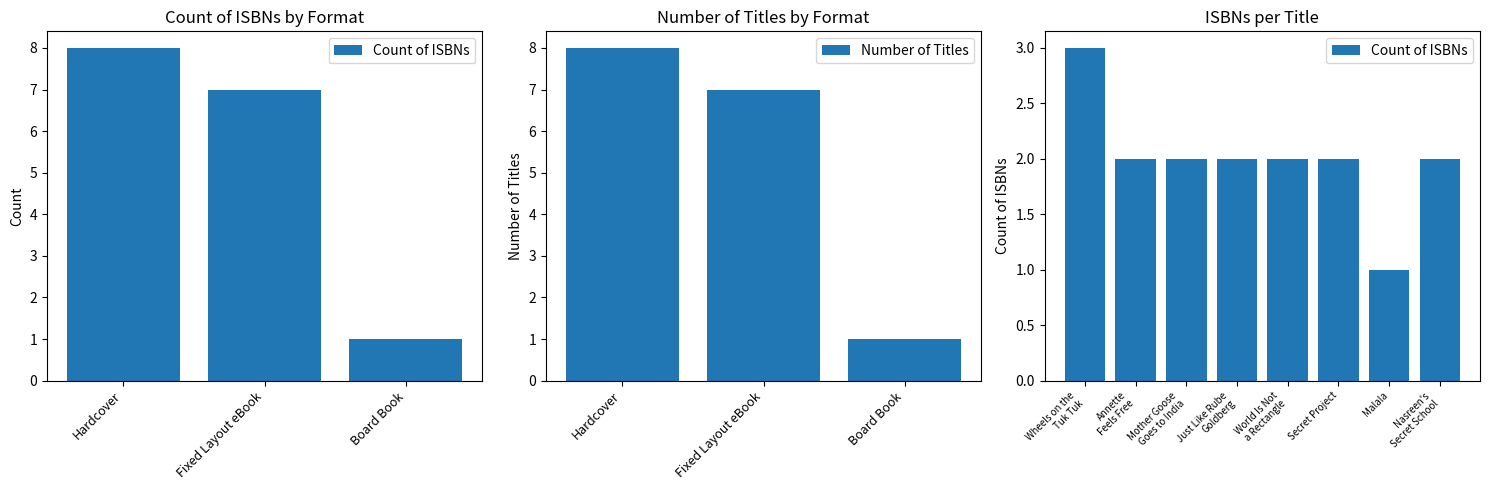

What is the ratio of the value at Wheels on the Tuk Tuk to the value at Mother Goose Goes to India?

1.5